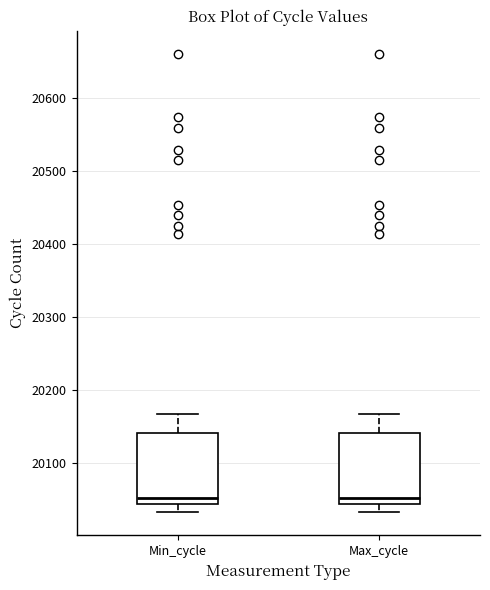

Reading left to right, transcribe this box plot: for each box, give where its median line is, the range the box spans, and where its two whiskers end, as read against the y-axis. The values are not printed on the chart, so give them approximately, as read against the axis.

Min_cycle: median 20050, box 20040 to 20140, whiskers 20030 to 20170
Max_cycle: median 20050, box 20040 to 20140, whiskers 20030 to 20170